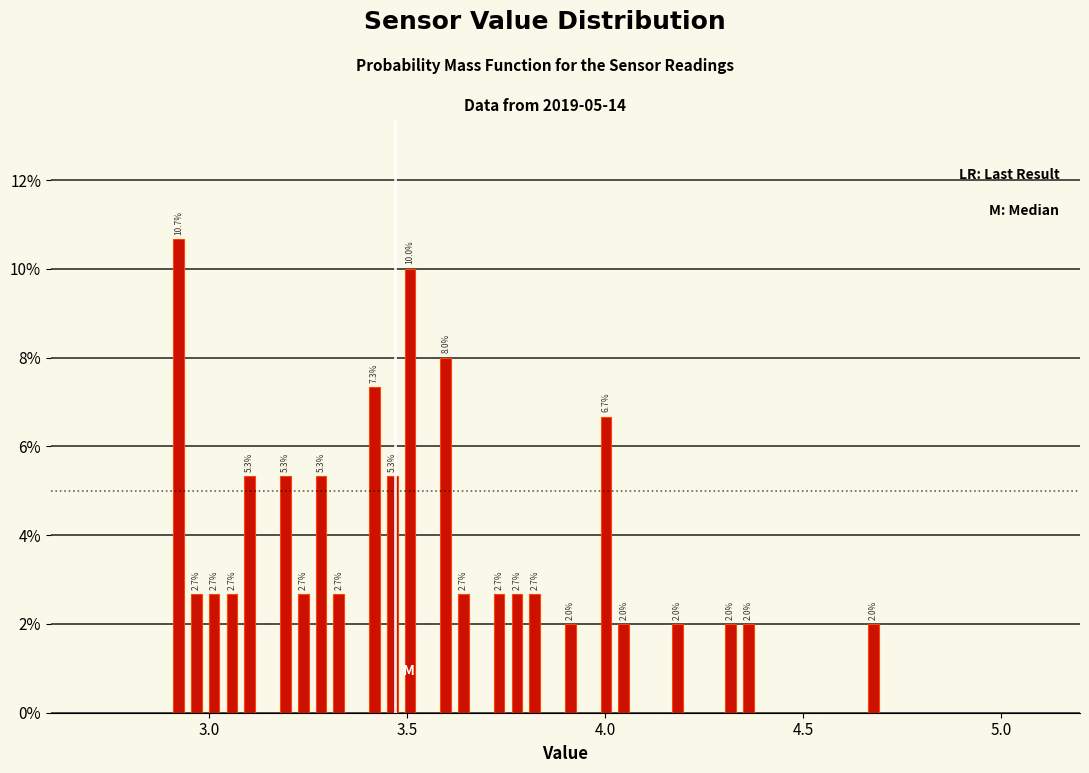

Around what value on the x-axis is the tallest bar? Give the approximate position of its centre, as read against the axis.

2.90